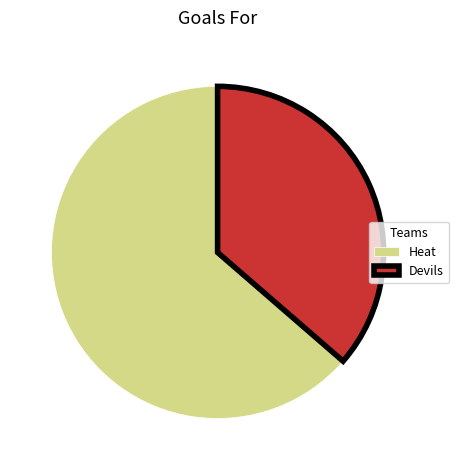

Count the number of slices in the pie.

2